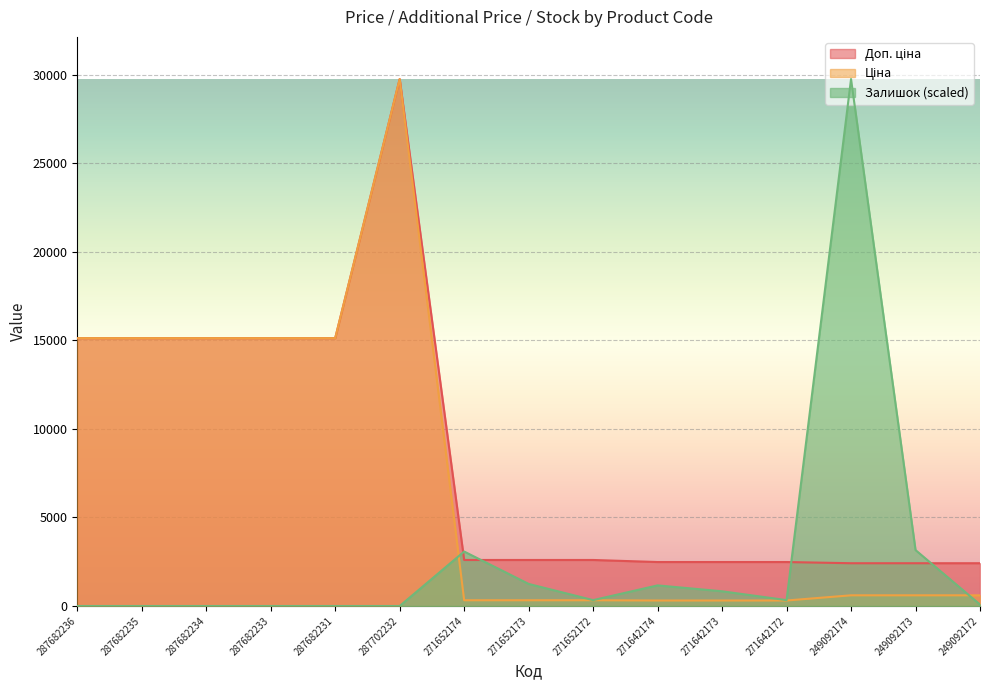

Which series changed the most between 271652172 and 271642172?

Доп. ціна